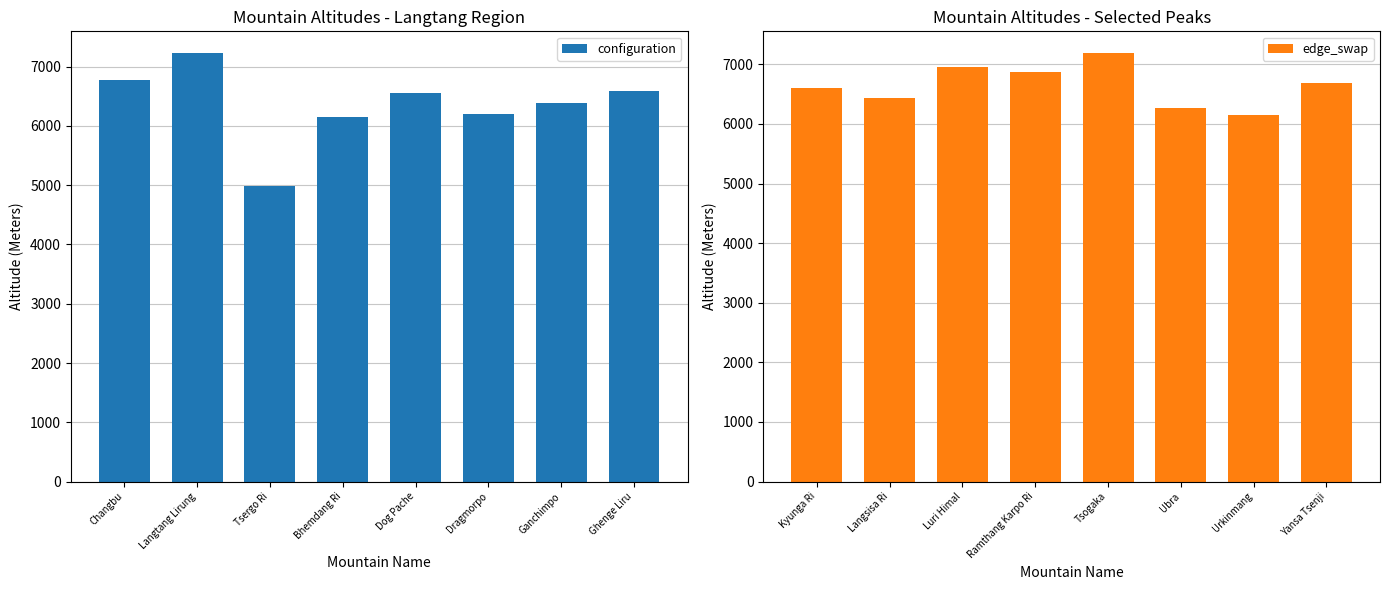

What is the maximum value shown in the chart?

7234